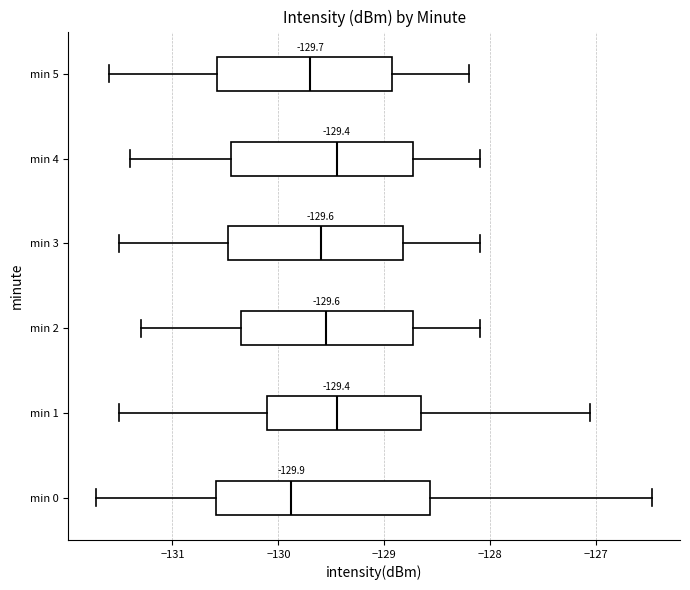

Which box has the furthest to the left median line?

min 0